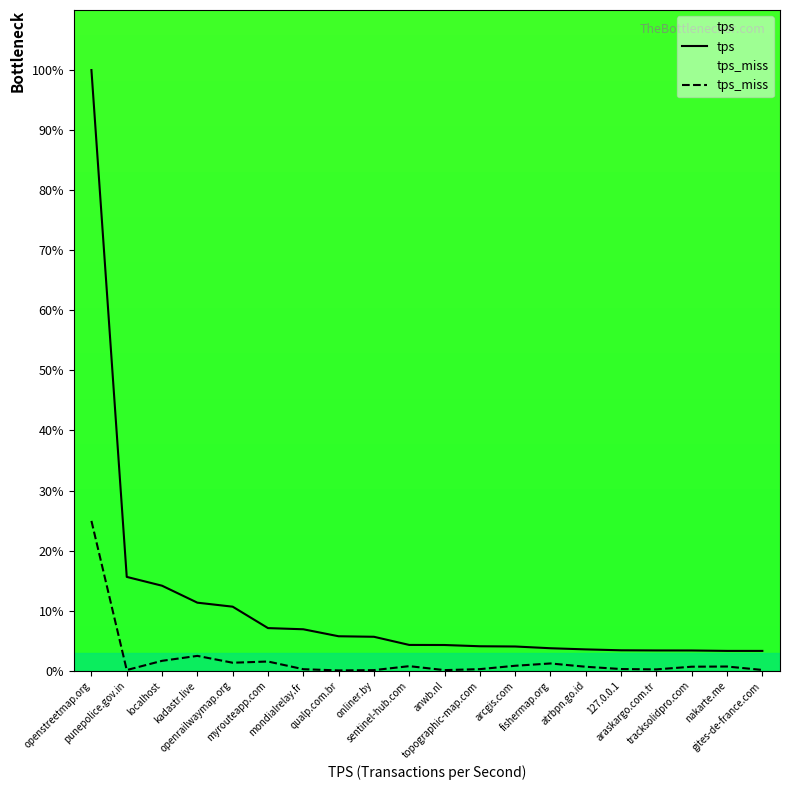

True or false: tps and tps_miss cross at least once.

False